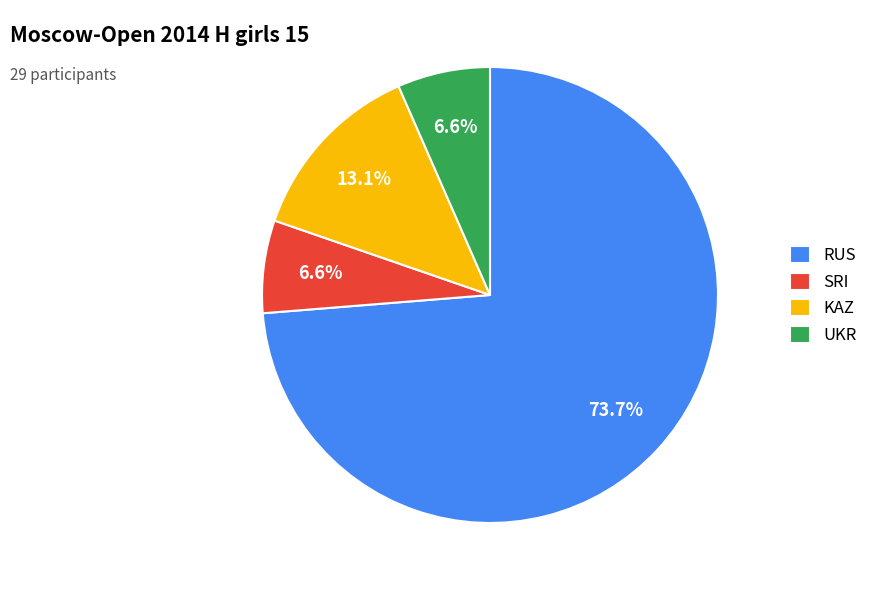

Count the number of slices in the pie.

4